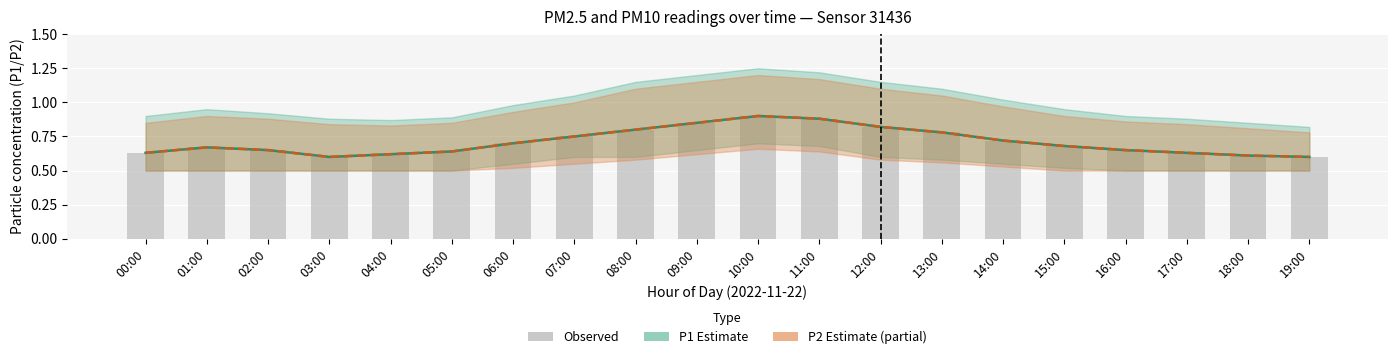

What is the greatest value displayed?

0.9